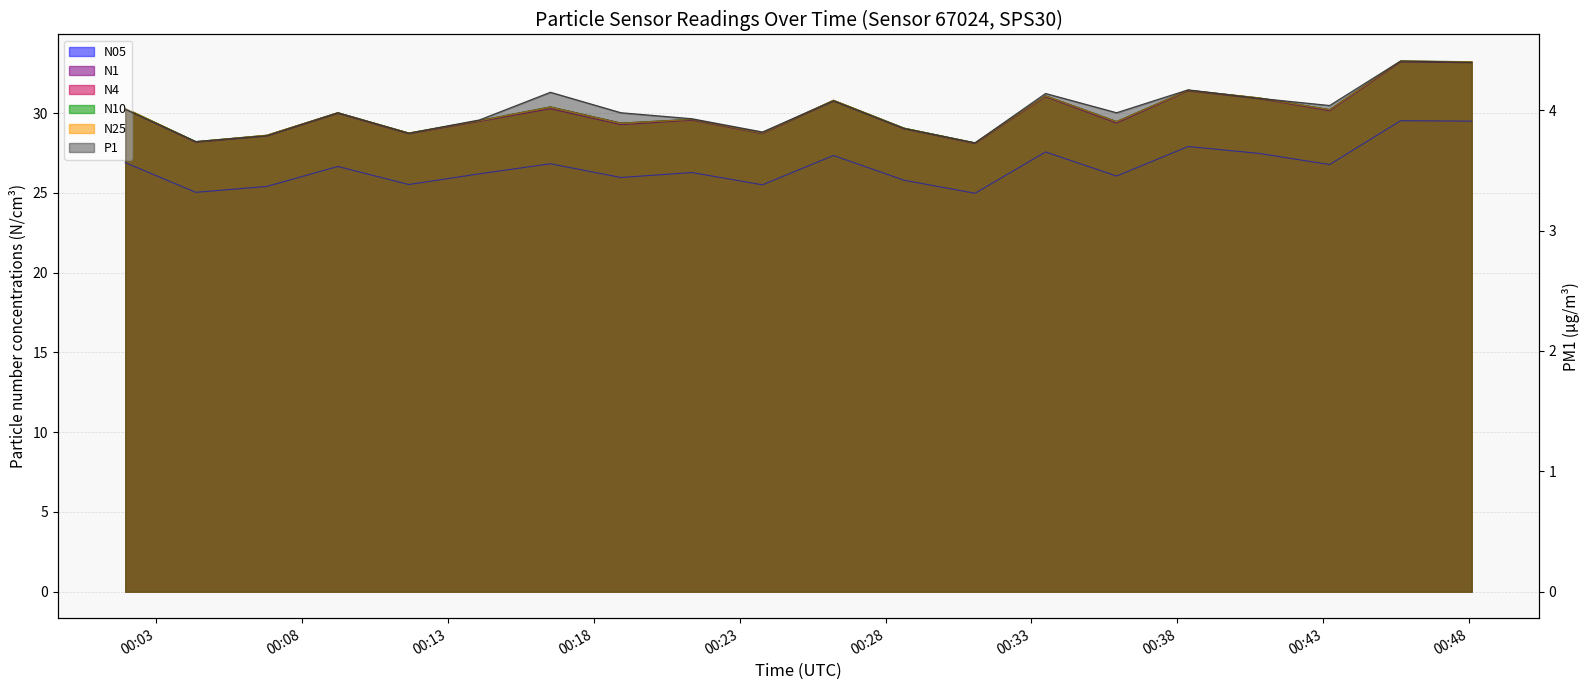

List the labels in order of N10 value, largest first.

00:45, 00:48, 00:38, 00:33, 00:40, 00:26, 00:16, 00:01, 00:43, 00:09, 00:21, 00:14, 00:35, 00:18, 00:28, 00:11, 00:23, 00:06, 00:04, 00:31